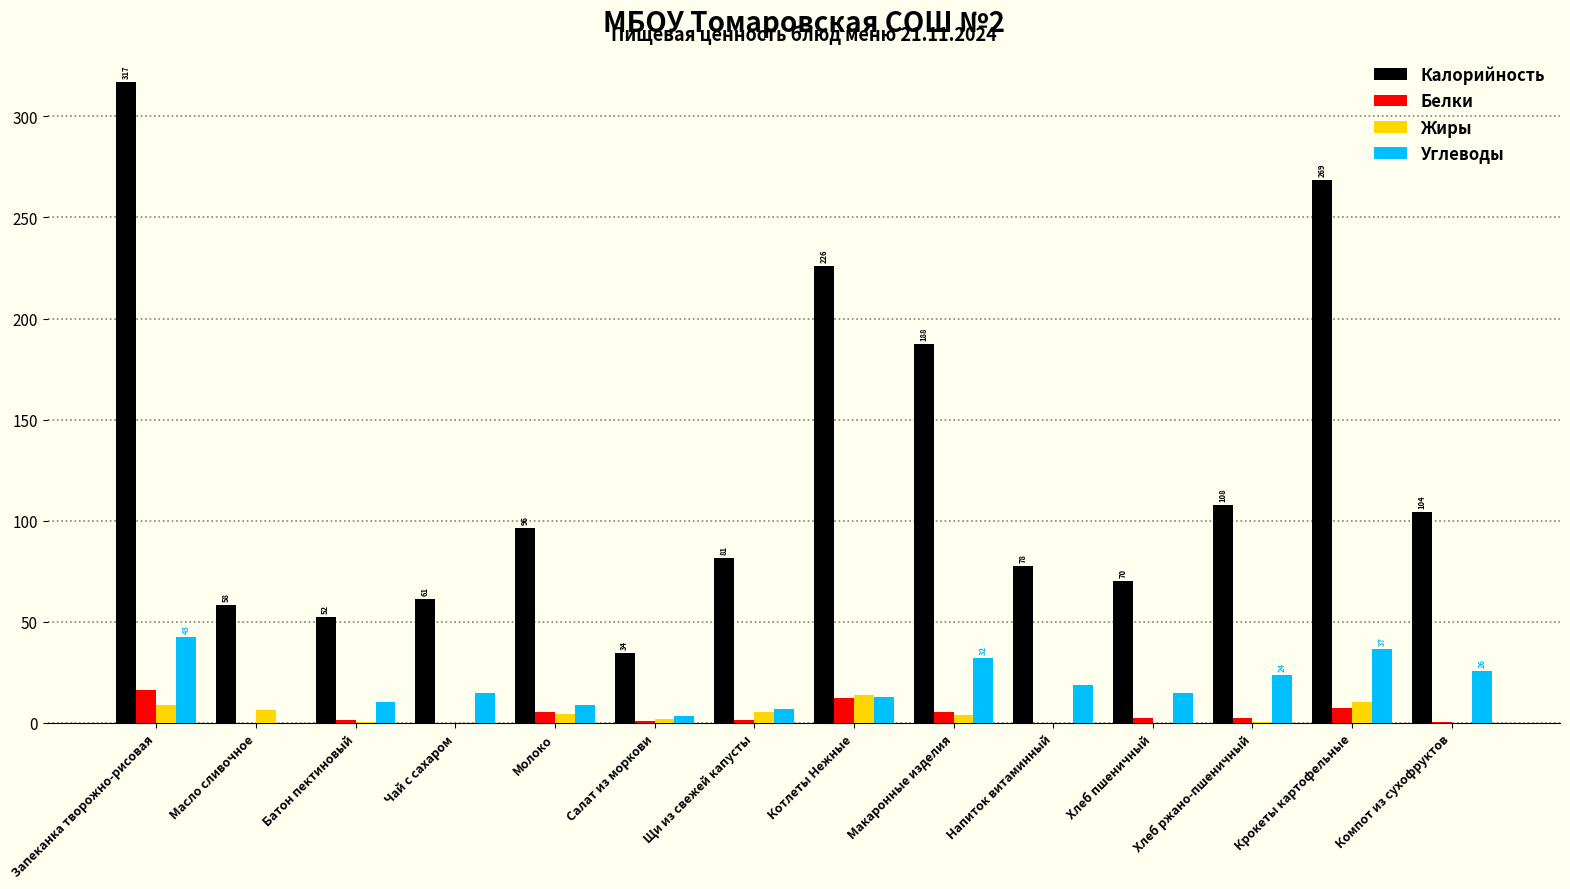

What is the greatest value displayed?

316.8